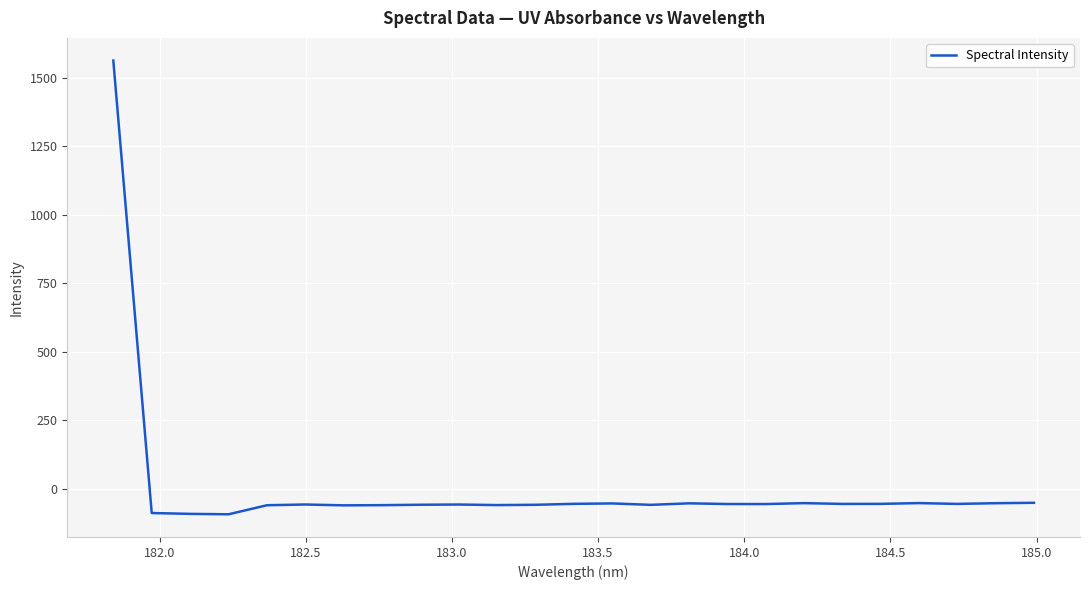

What is the greatest value displayed?

1562.2